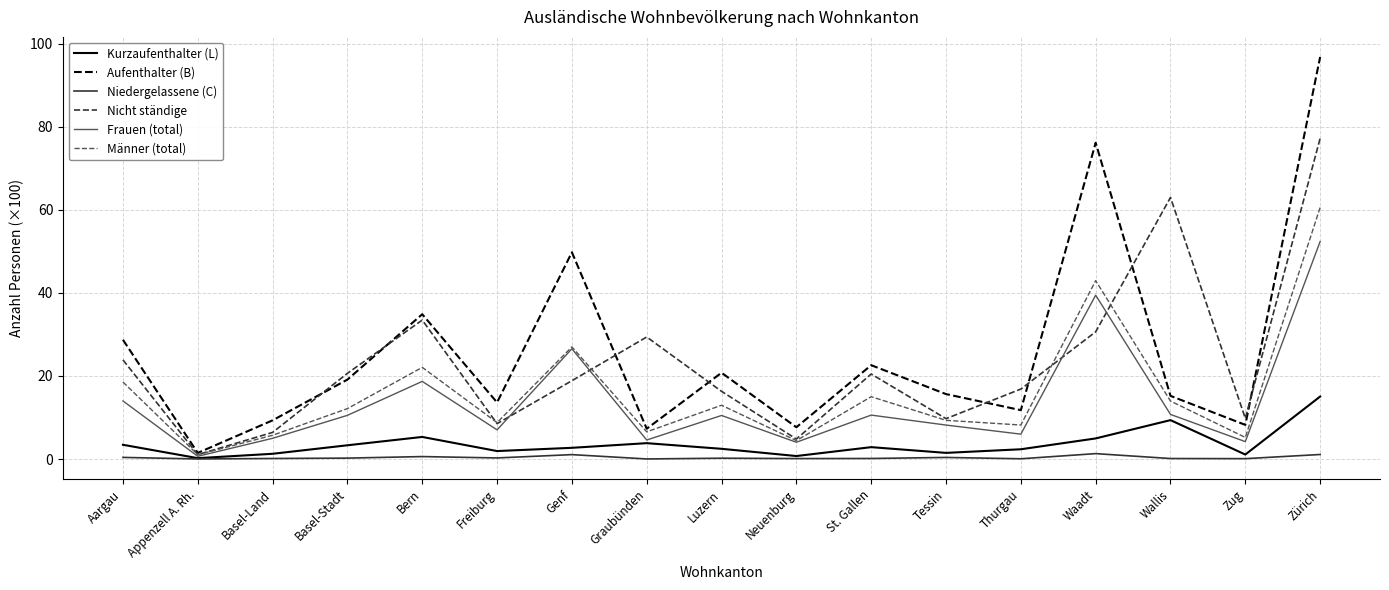

What is the spread (max minus min) of values at Luzern?

20.6